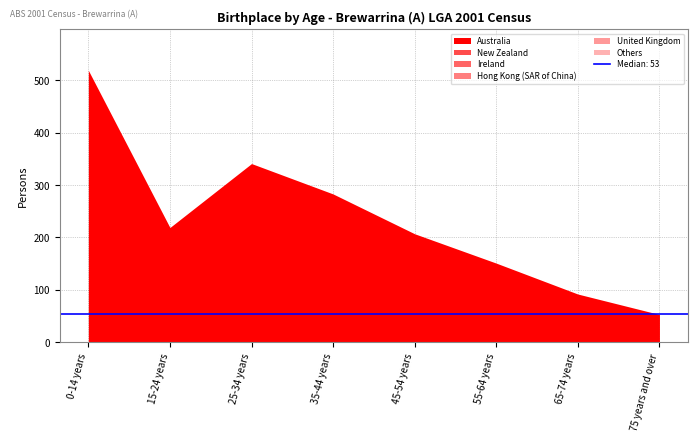

True or false: Australia and Others cross at least once.

False